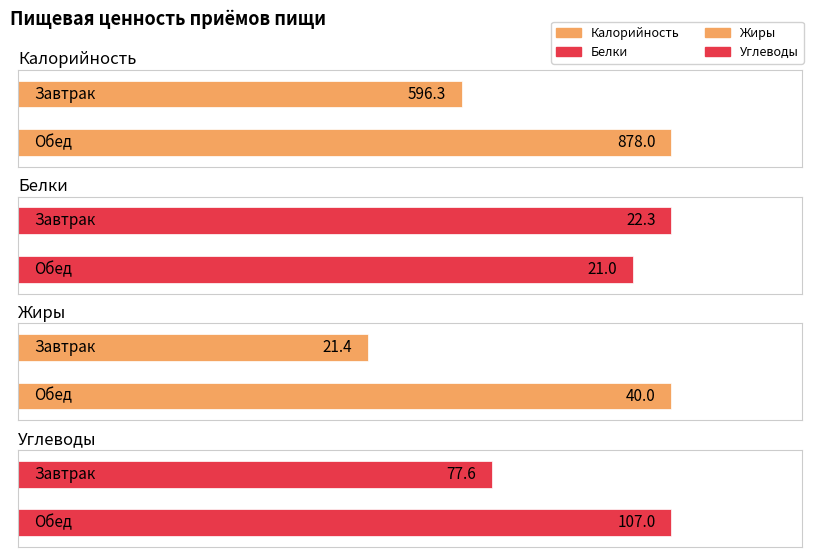

How many categories are shown in the chart?

2